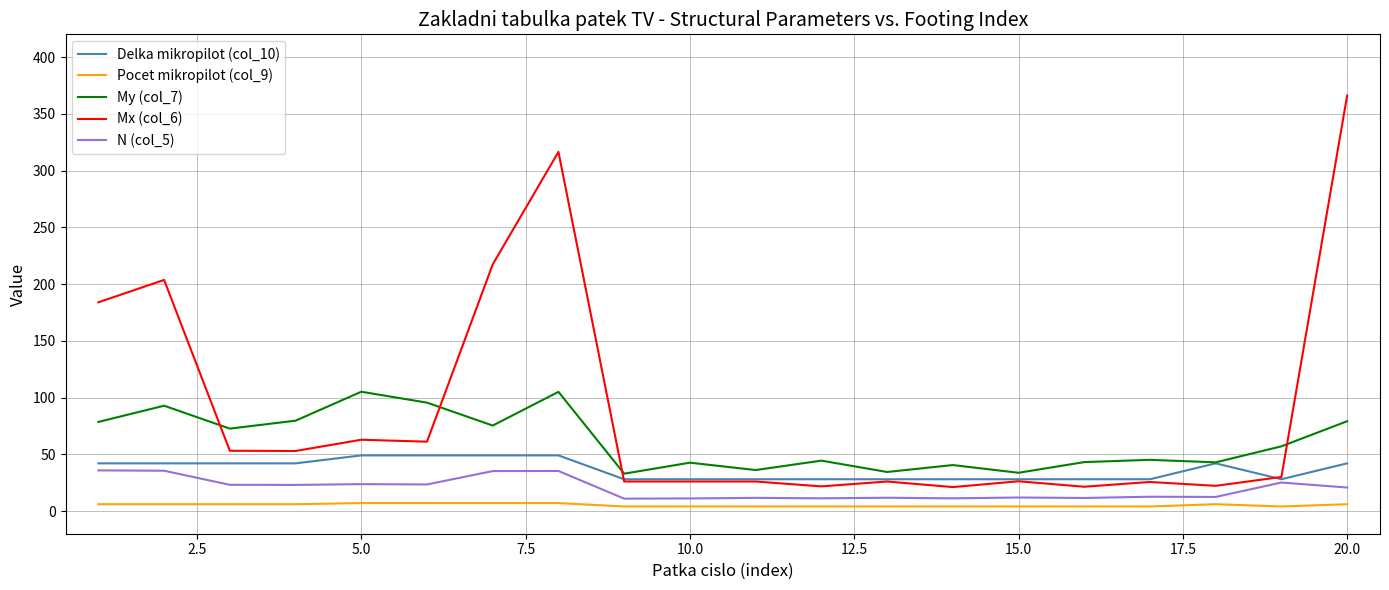

True or false: N (col_5) and My (col_7) cross at least once.

False